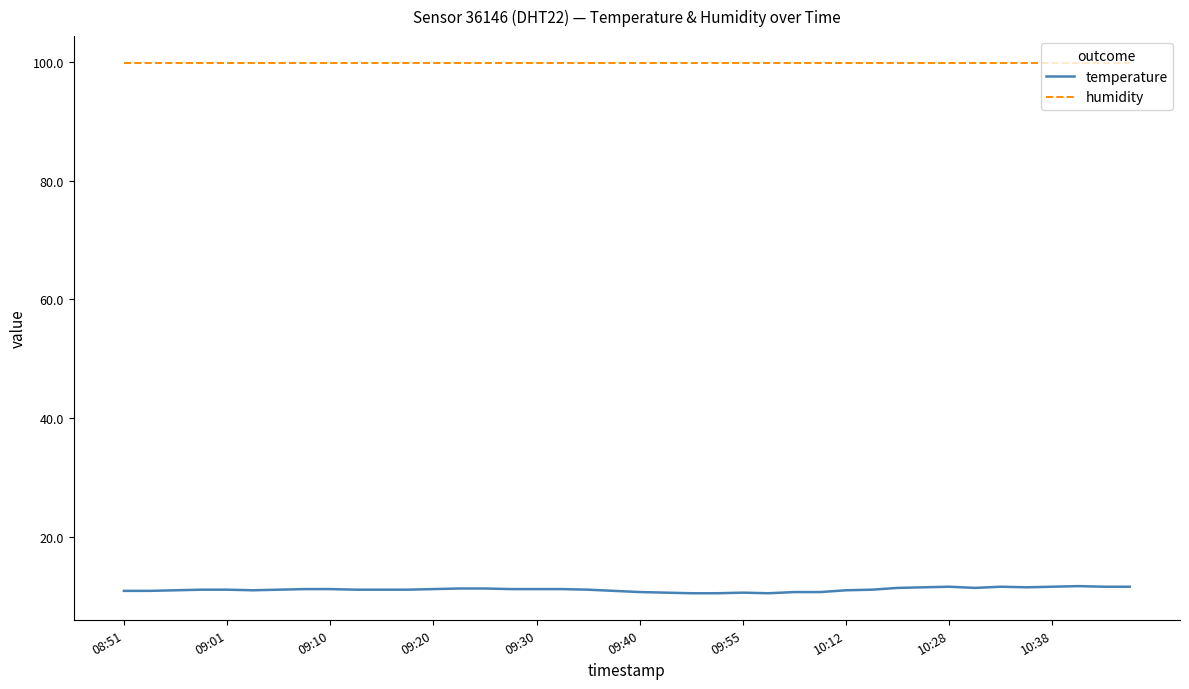

Which series has the largest total across all categories?

humidity